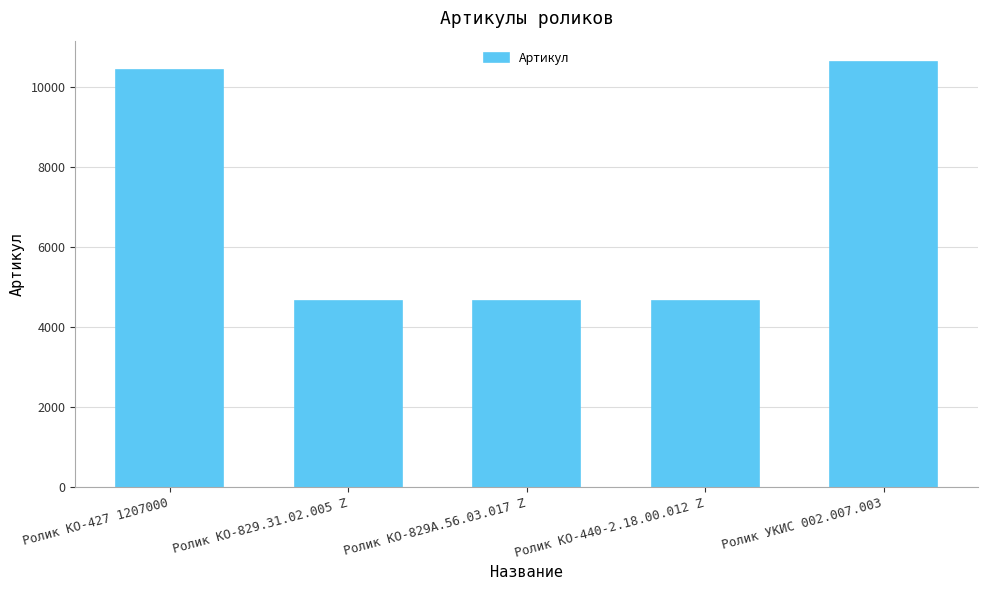

What is the ratio of the value at Ролик КО-440-2.18.00.012 Z to the value at Ролик УКИС 002.007.003?

0.4